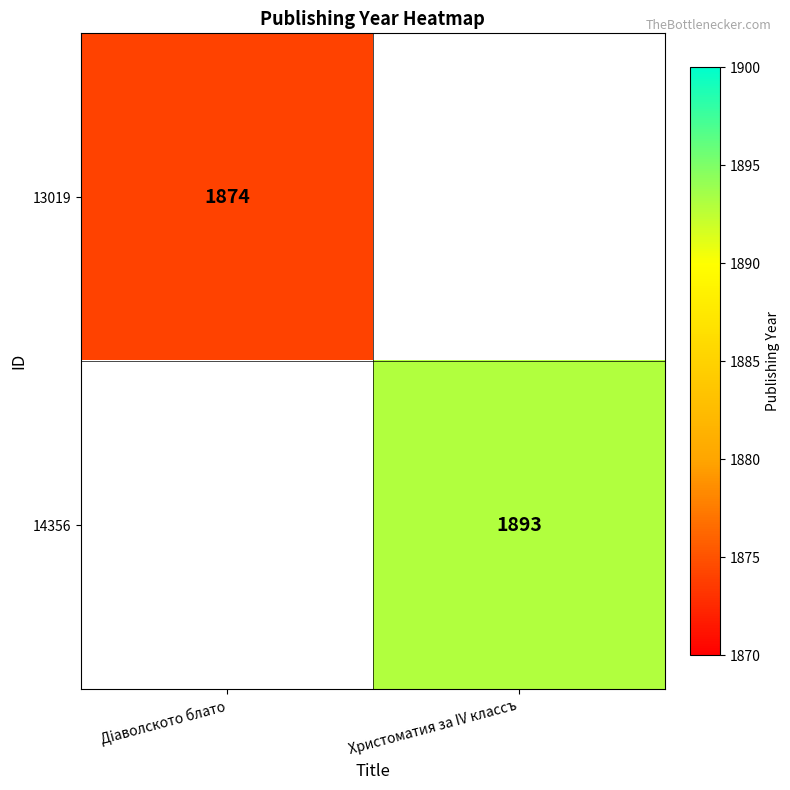

The value of 13019 at Дiаволското блато is 3114.6. True or false?

False